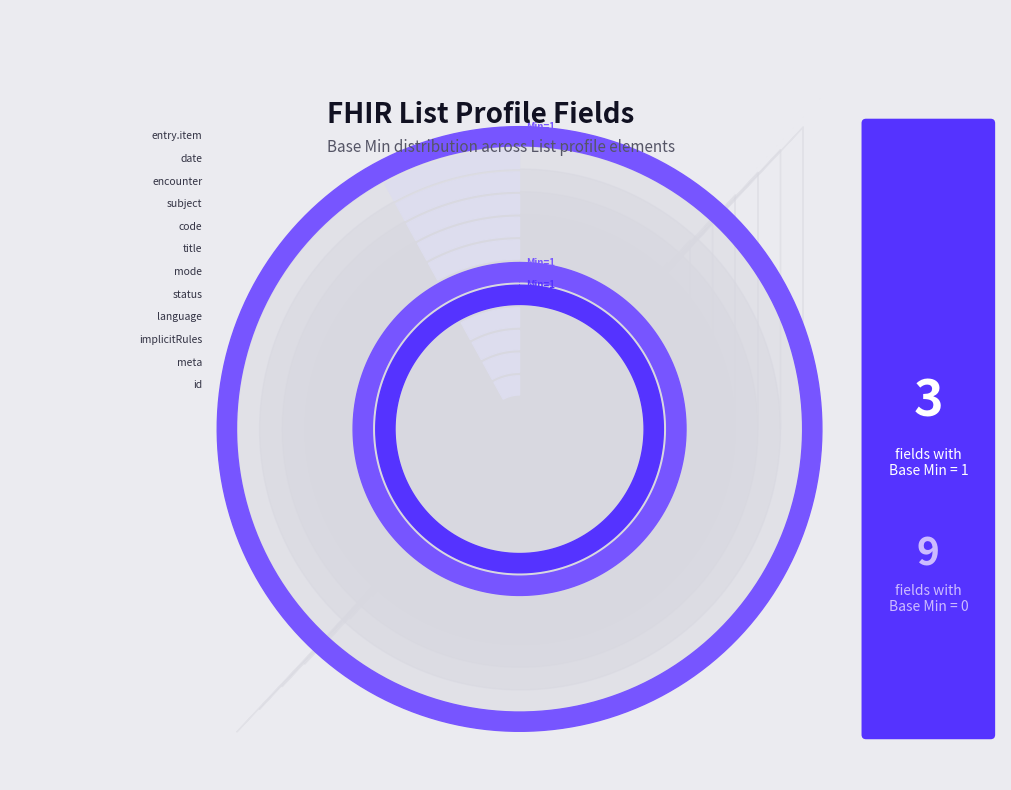

Count the number of slices in the pie.

12